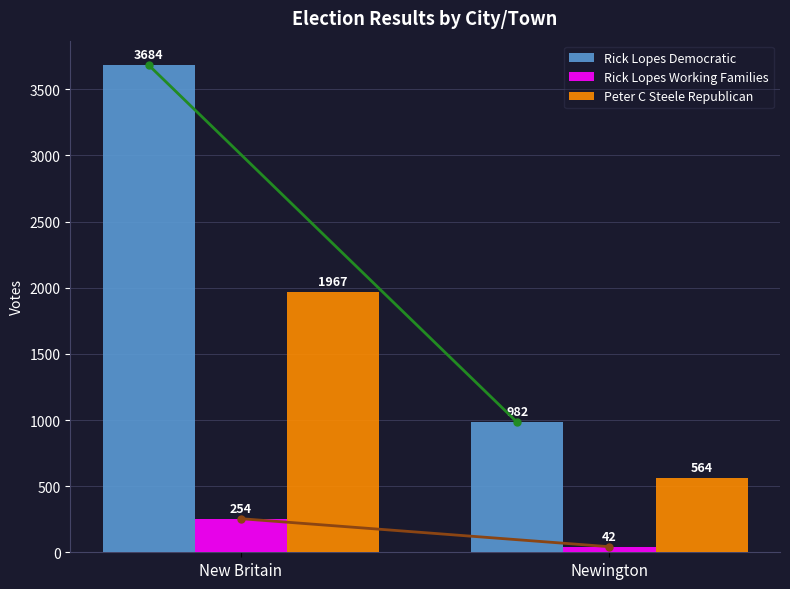

What is the value of the Rick Lopes Democratic bar at the 2nd from the left?

982